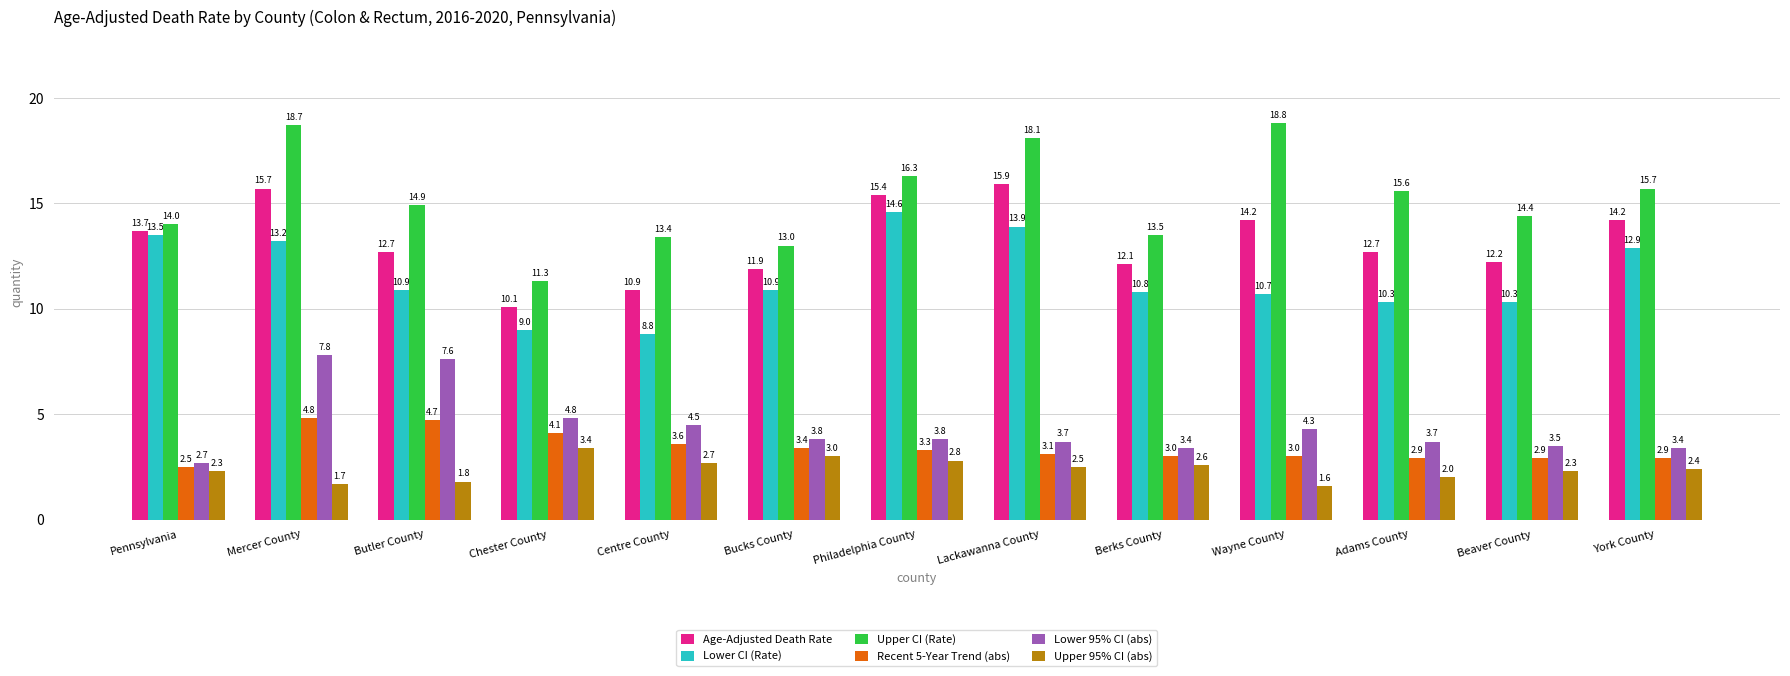

Reading left to right, transcribe all the data shown in this chart.

Age-Adjusted Death Rate: 13.7	15.7	12.7	10.1	10.9	11.9	15.4	15.9	12.1	14.2	12.7	12.2	14.2
Lower CI (Rate): 13.5	13.2	10.9	9.0	8.8	10.9	14.6	13.9	10.8	10.7	10.3	10.3	12.9
Upper CI (Rate): 14.0	18.7	14.9	11.3	13.4	13.0	16.3	18.1	13.5	18.8	15.6	14.4	15.7
Recent 5-Year Trend (abs): 2.5	4.8	4.7	4.1	3.6	3.4	3.3	3.1	3.0	3.0	2.9	2.9	2.9
Lower 95% CI (abs): 2.7	7.8	7.6	4.8	4.5	3.8	3.8	3.7	3.4	4.3	3.7	3.5	3.4
Upper 95% CI (abs): 2.3	1.7	1.8	3.4	2.7	3.0	2.8	2.5	2.6	1.6	2.0	2.3	2.4